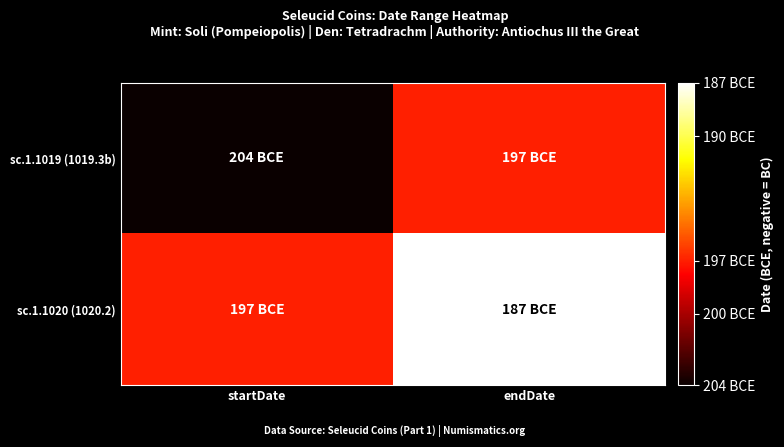

Reading right to left, list all the values displayed in this chart.

sc.1.1019 (1019.3b): endDate=-197	startDate=-204
sc.1.1020 (1020.2): endDate=-187	startDate=-197